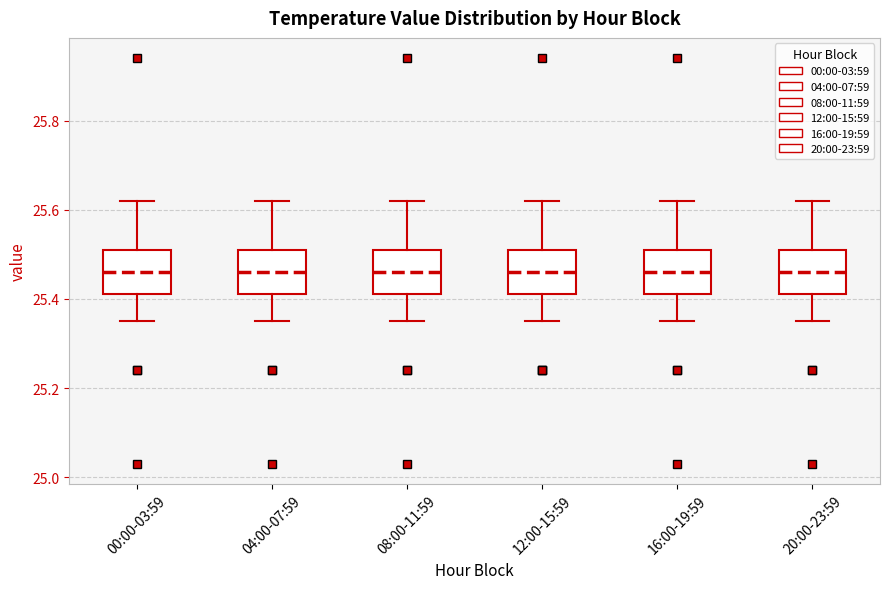

Where does the median line of the box for 16:00-19:59 sit on the y-axis? The values are not printed on the chart, so give them approximately, as read against the axis.

25.46